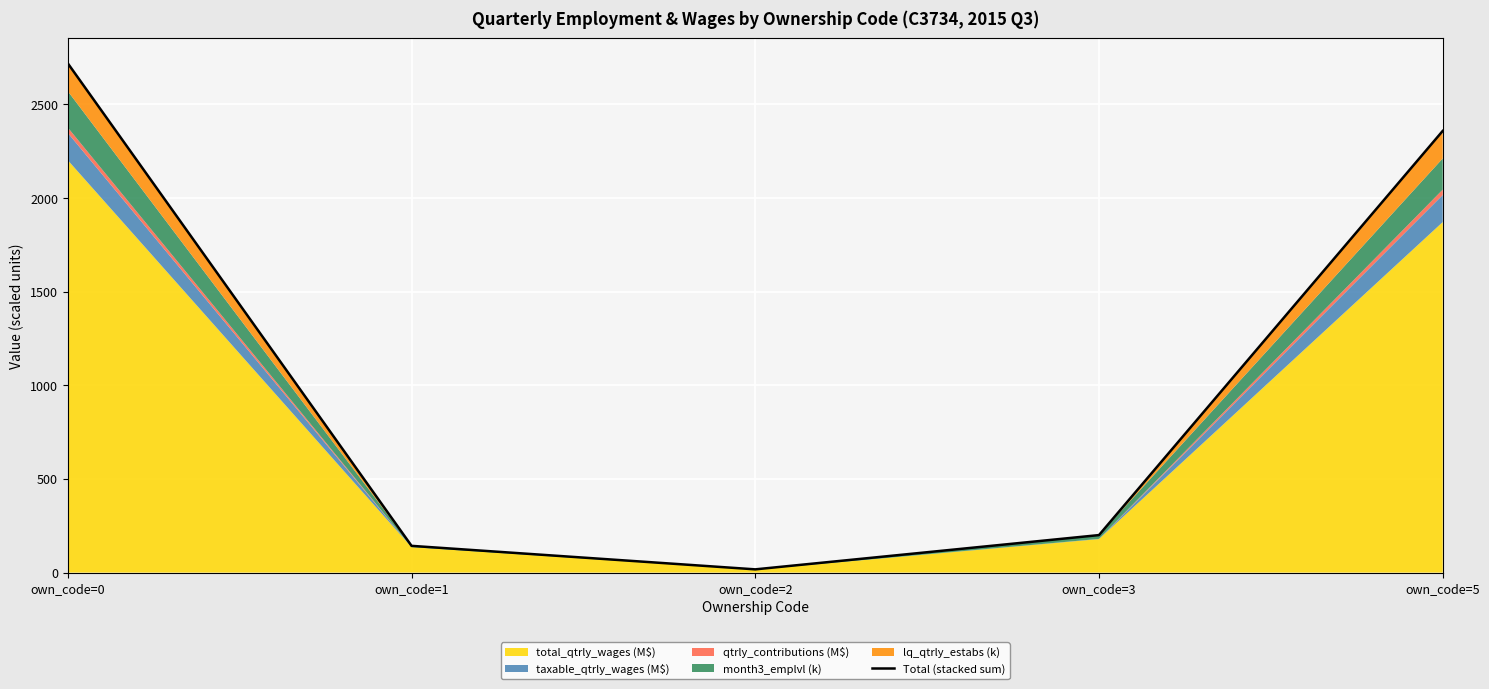

Between own_code=3 and own_code=2, which is larger?

own_code=3